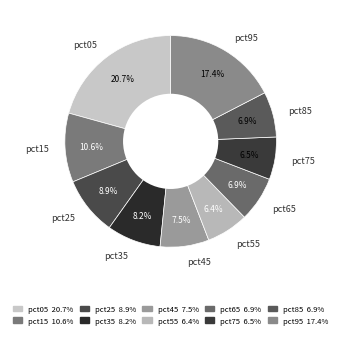

To the nearest percent, what is the combined percentage of pct75 and pct65?

13%